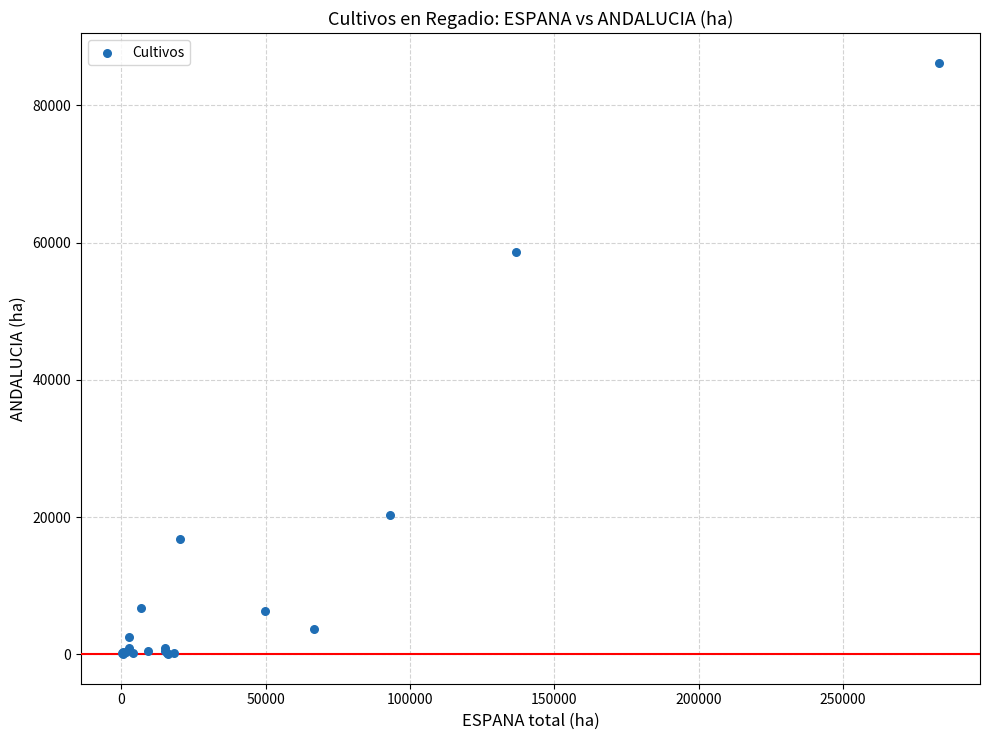

What Y value in the scatter plot is closest to 43129?

58579.8